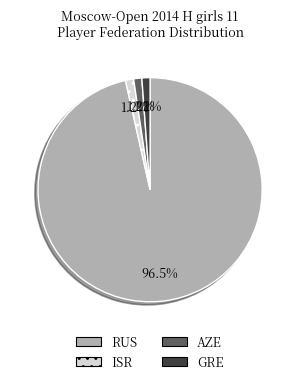

How many segments does this pie chart have?

4